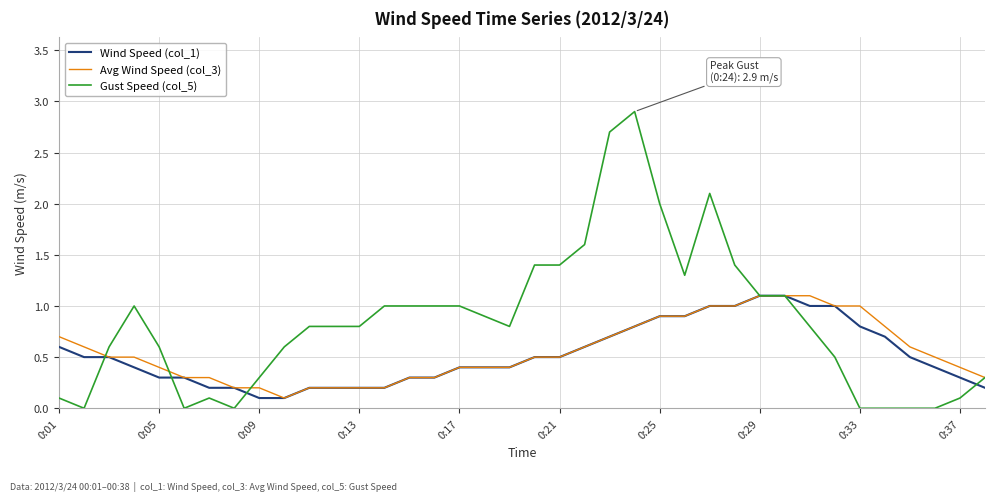

What is the highest value of the Avg Wind Speed (col_3) series?

1.1